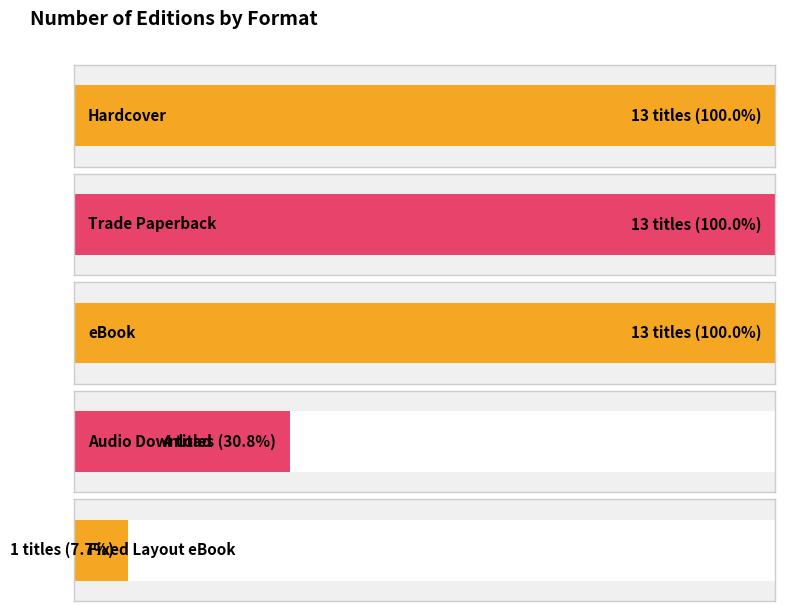

Are the bars grouped side by side (vs. stacked)?

No